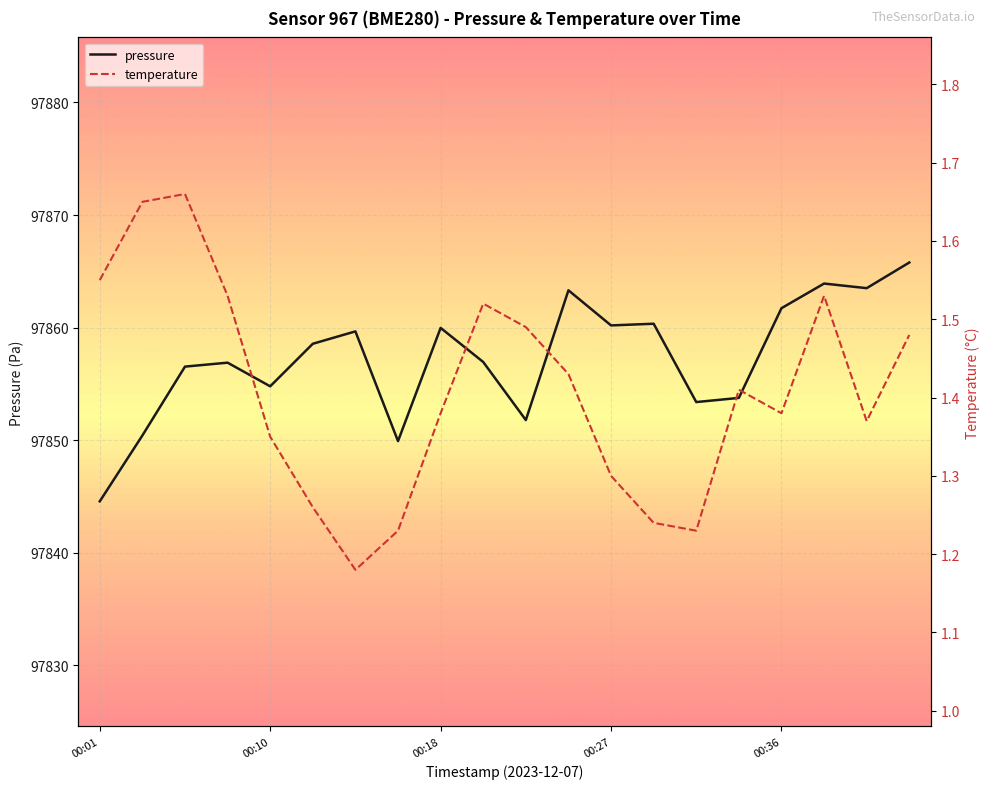

What is the value of the pressure point at the 2nd from the left?

97850.4